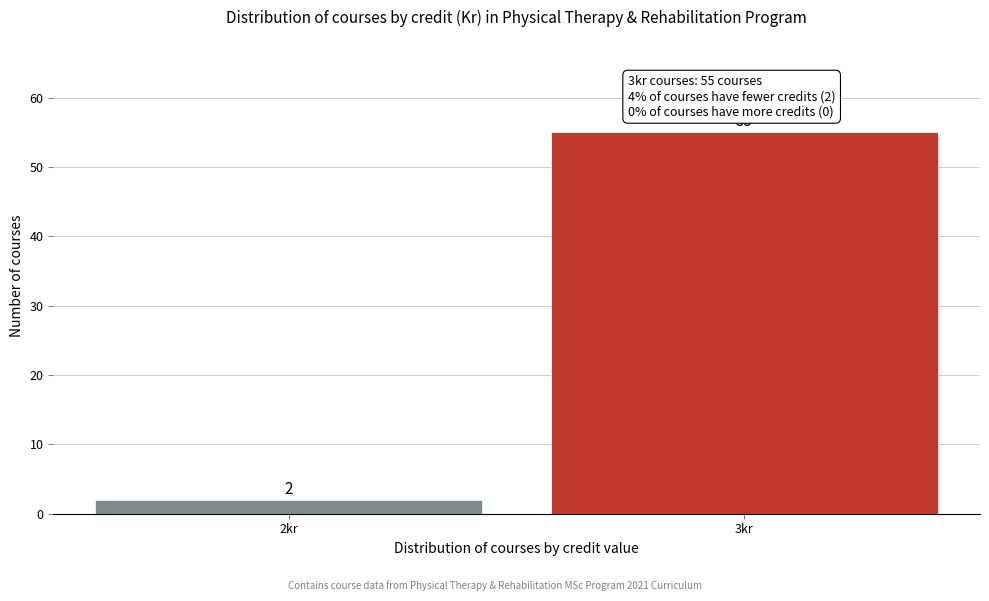

Reading left to right, what are all the values shown in this chart?

2	55